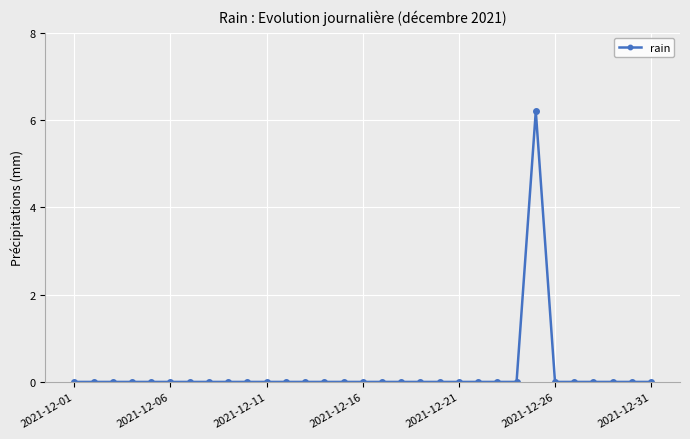

What is the difference between the maximum and second lowest values?

6.2